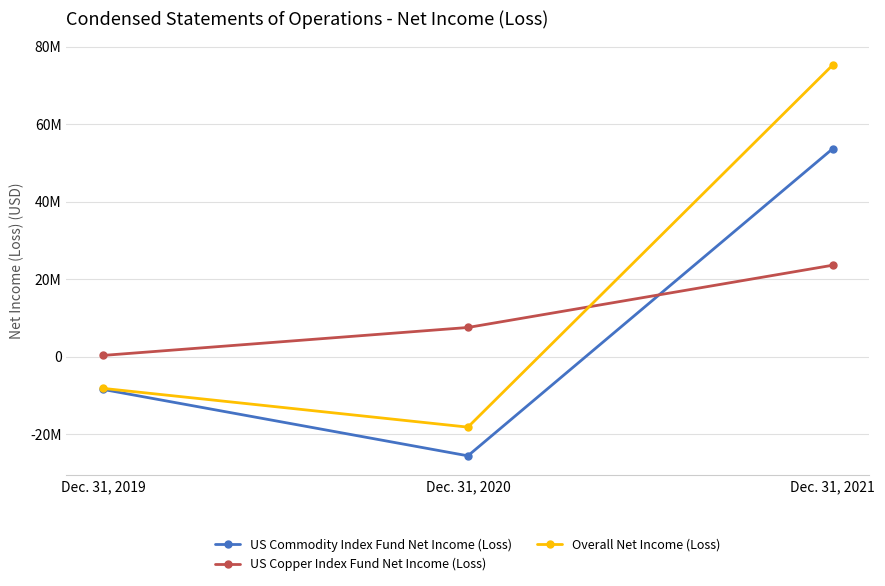

What is the value of the US Copper Index Fund Net Income (Loss) point at the 2nd from the left?

7567992